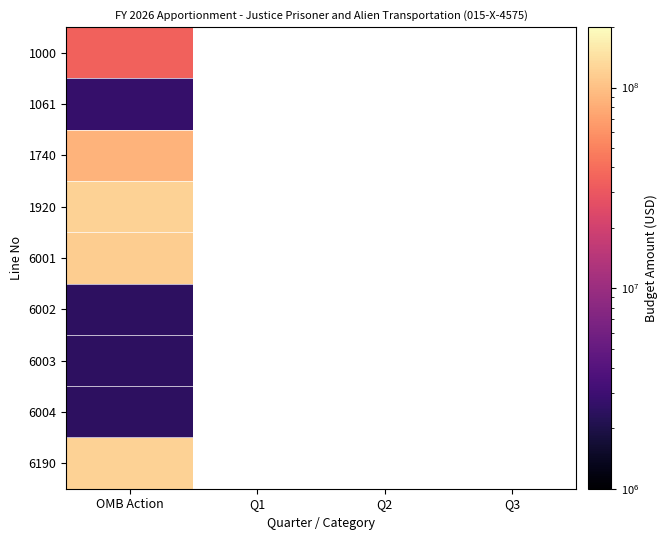

Between Q1 and Q3, which is larger?

Q3